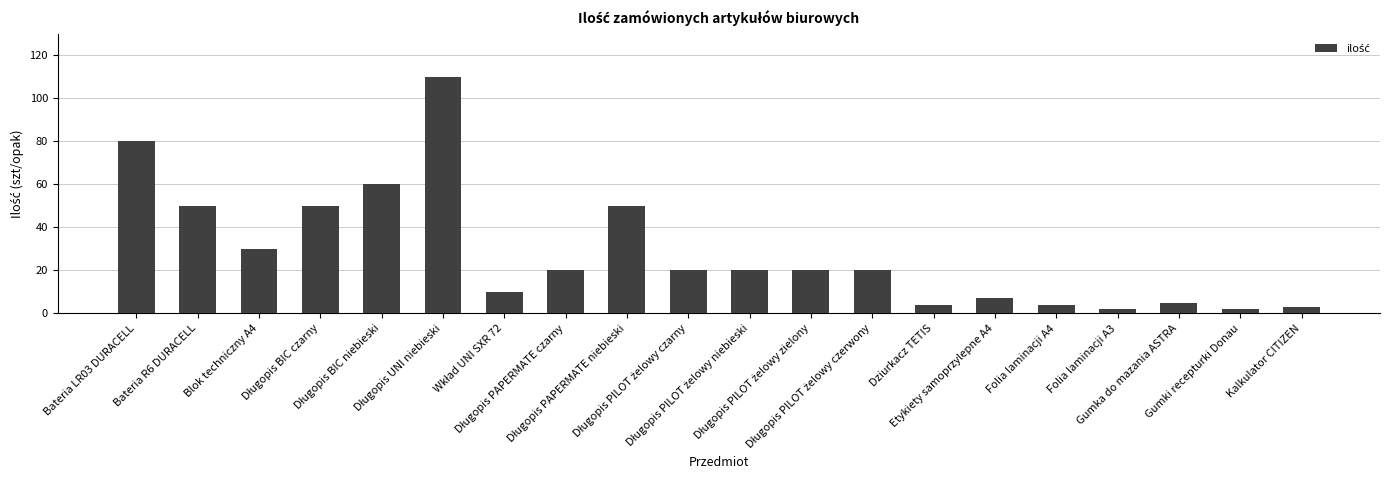

Count the number of categories in the chart.

20